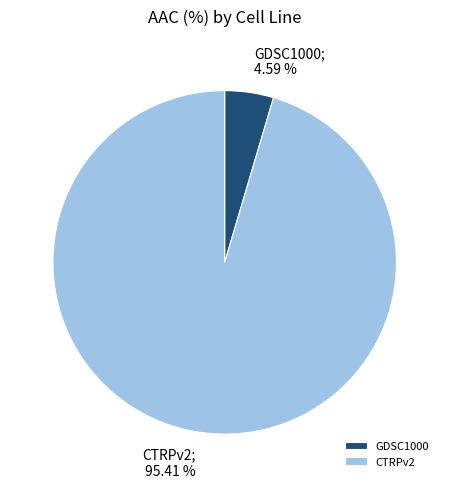

Combined, what portion of the pie is GDSC1000 and CTRPv2?

100.0%